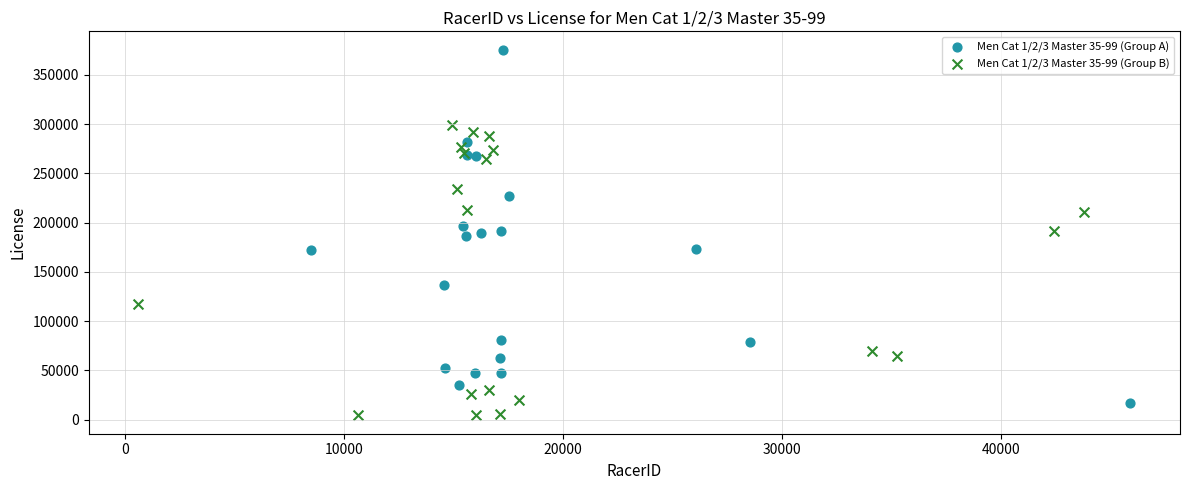

Which series reaches the maximum Y coordinate?

Men Cat 1/2/3 Master 35-99 (Group A)